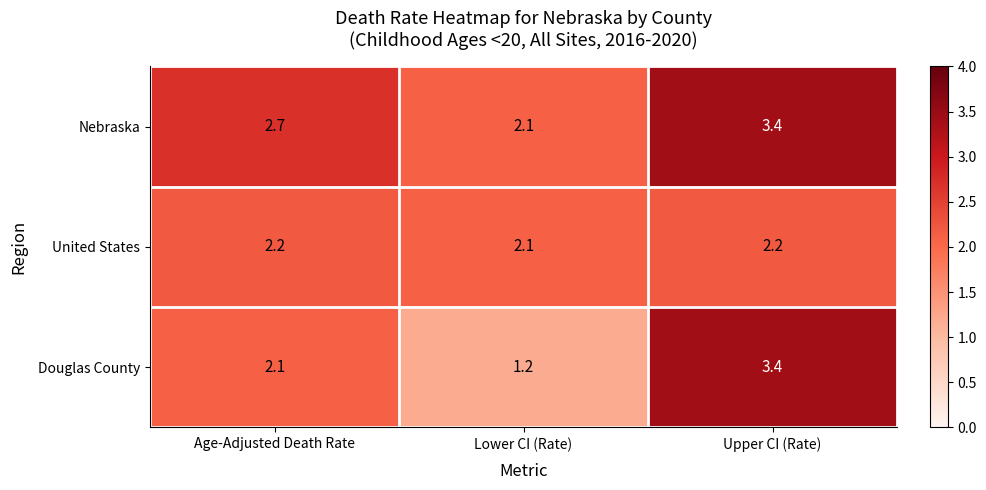

How many data points does each series have?

3